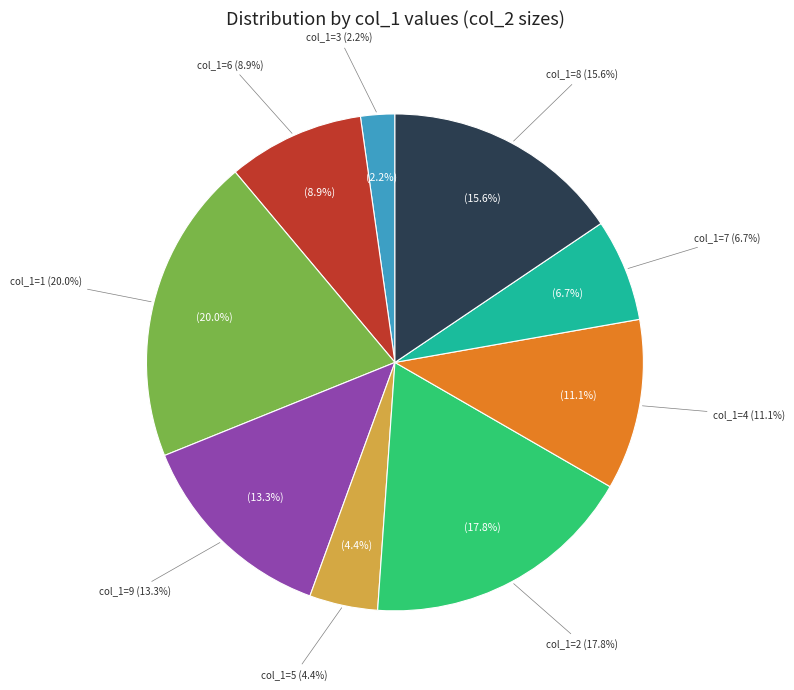

How many segments does this pie chart have?

9